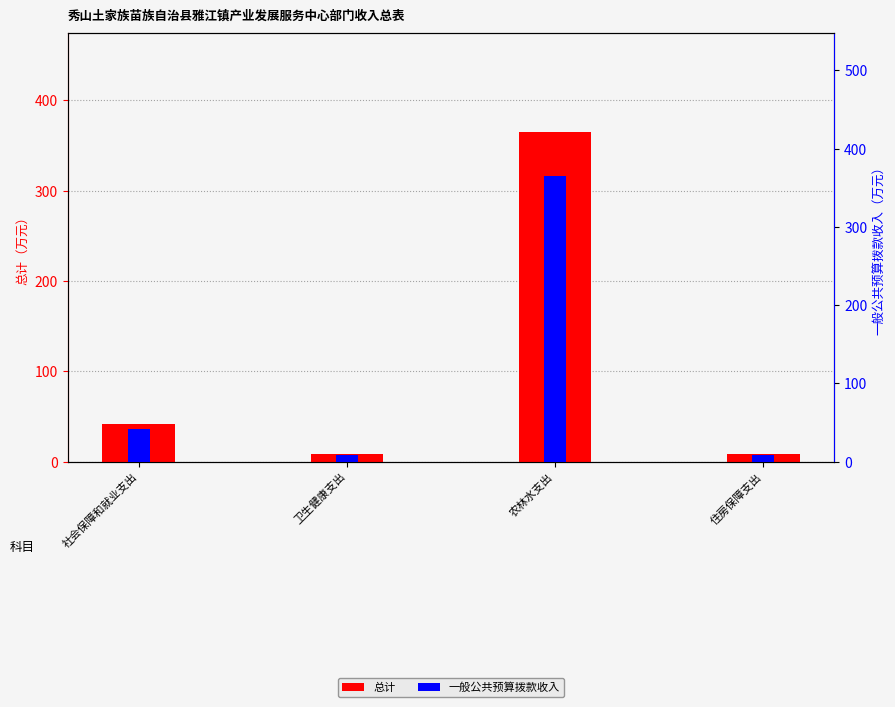

At which label is 一般公共预算拨款收入 closest to 186?

社会保障和就业支出